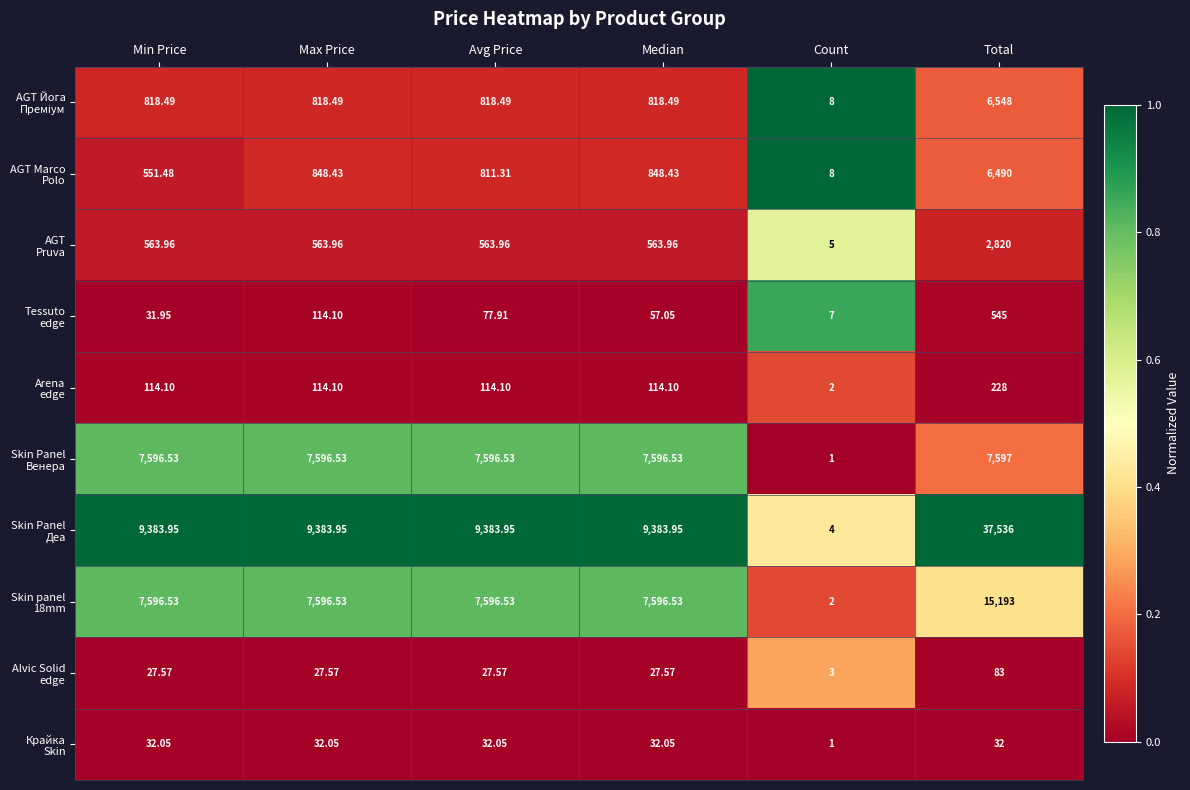

At which category does the chart reach its peak across all series?

Total